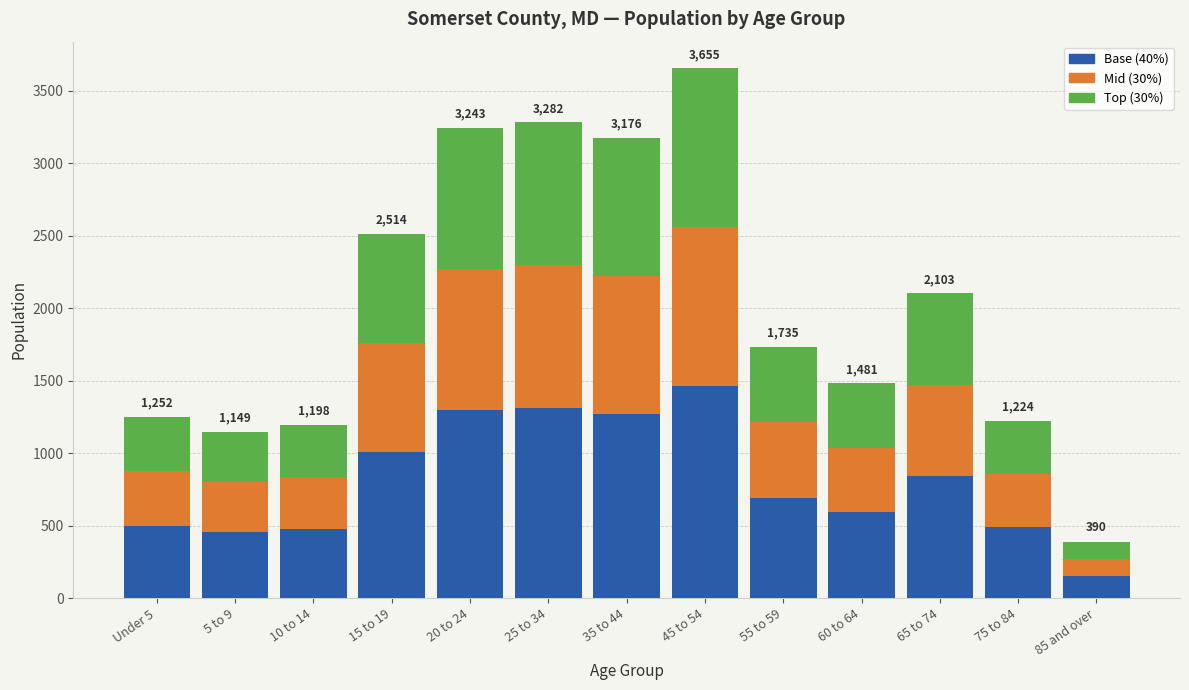

What is the total value across all series at 35 to 44?

3176.0